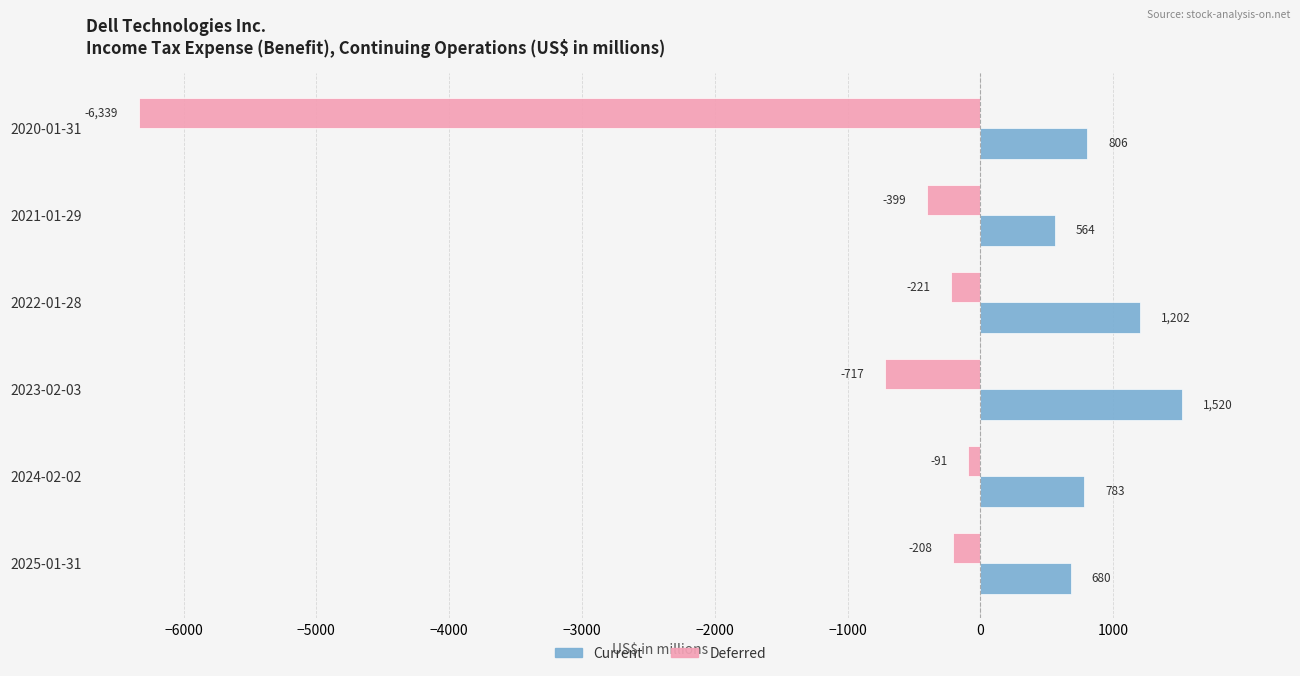

What is the maximum value for Current?

1520